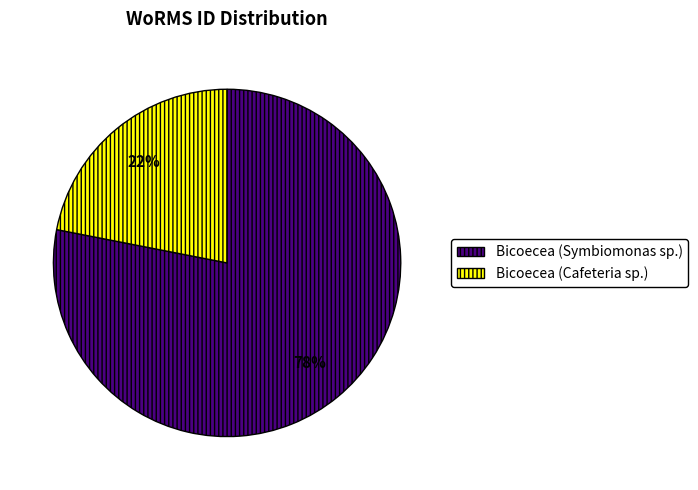

Approximately how many times larger is the value at Bicoecea (Cafeteria sp.) compared to Bicoecea (Symbiomonas sp.)?

0.3